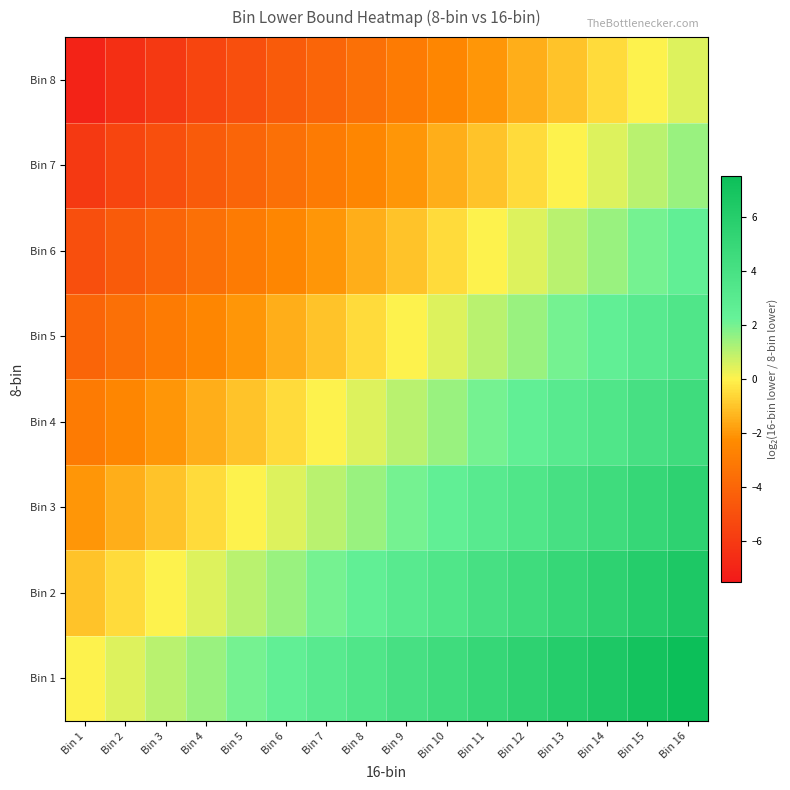

Between Bin 13 and Bin 1, which is larger?

Bin 13